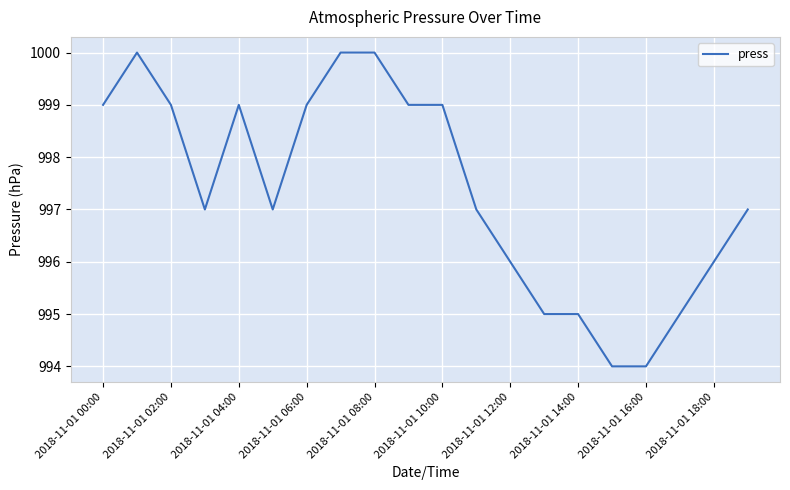

What is the difference between the maximum and minimum values?

6